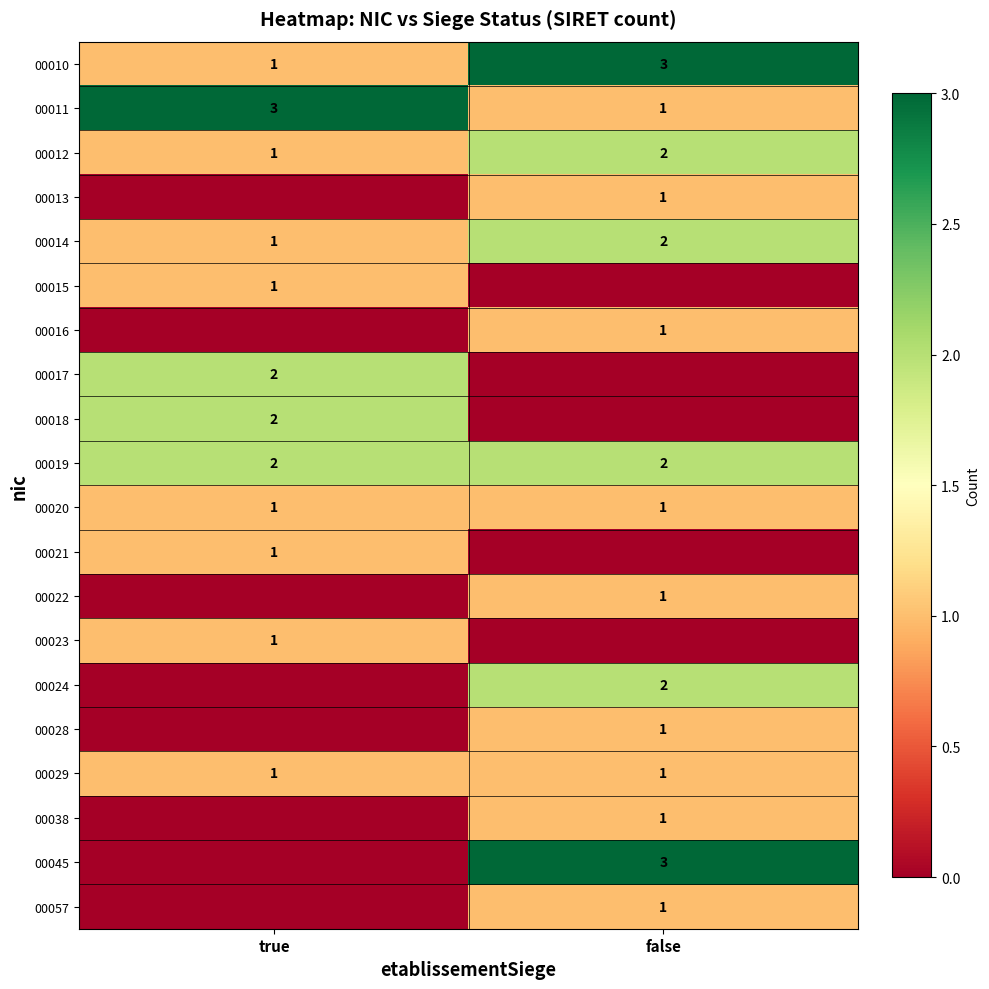

Which has a higher value, true or false?

false